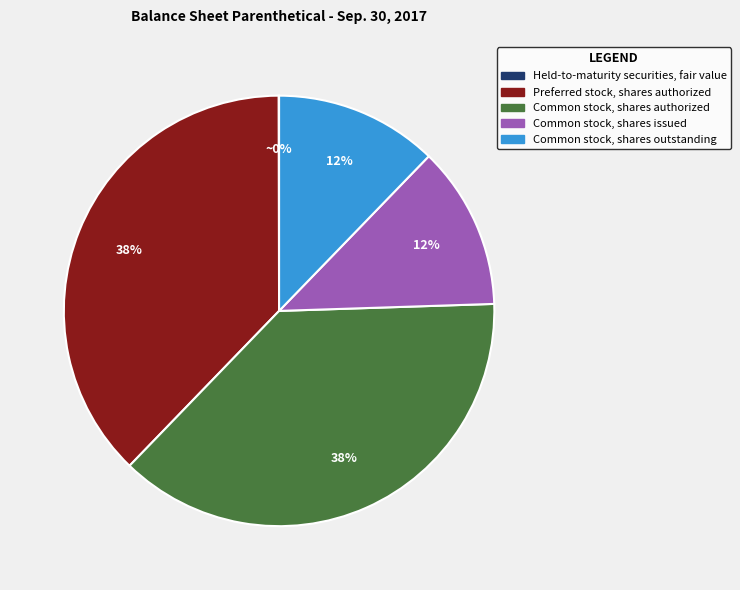

To the nearest percent, what is the average slice percentage?

20%